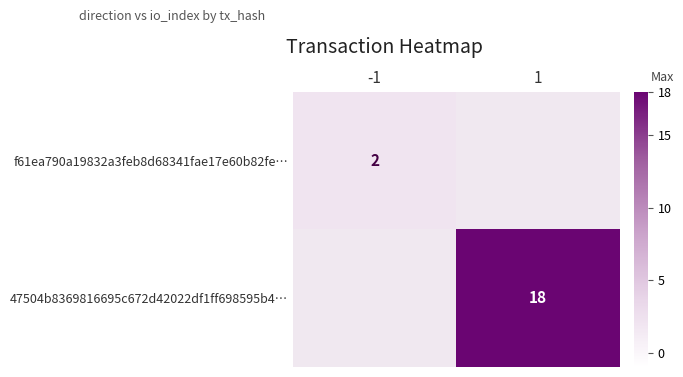

Count the number of data series in this chart.

2